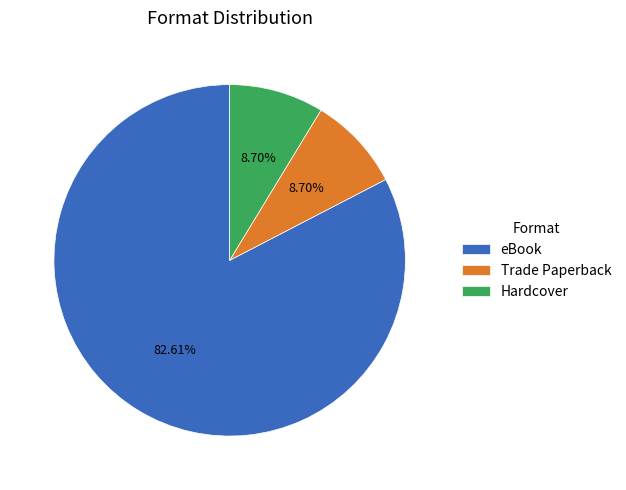

Is there any slice that represents more than half of the pie?

Yes